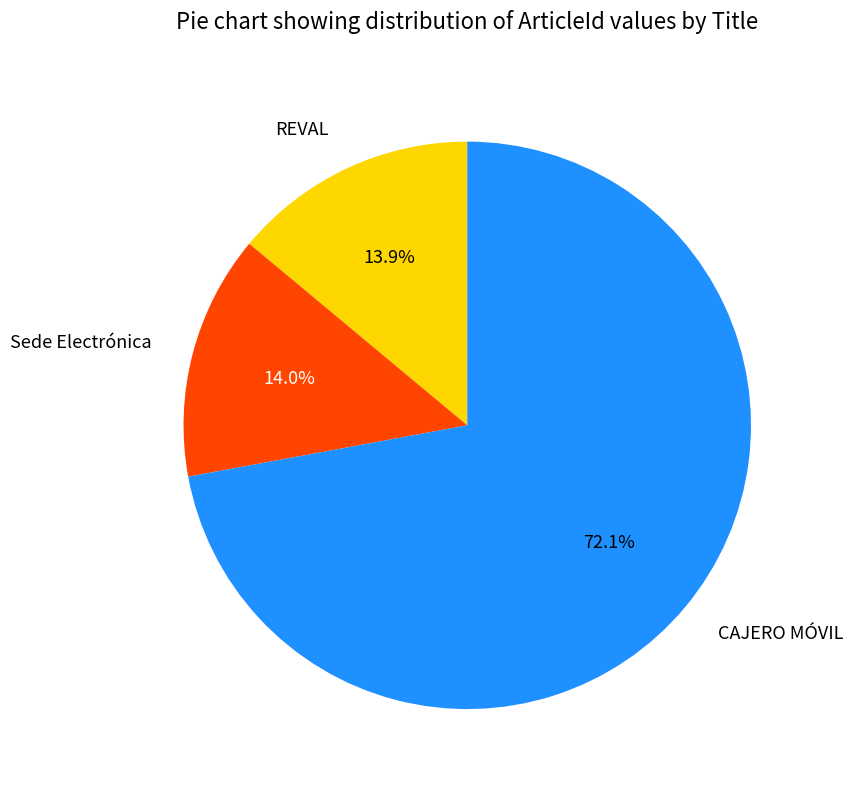

Which category has the biggest portion of the pie?

CAJERO MÓVIL